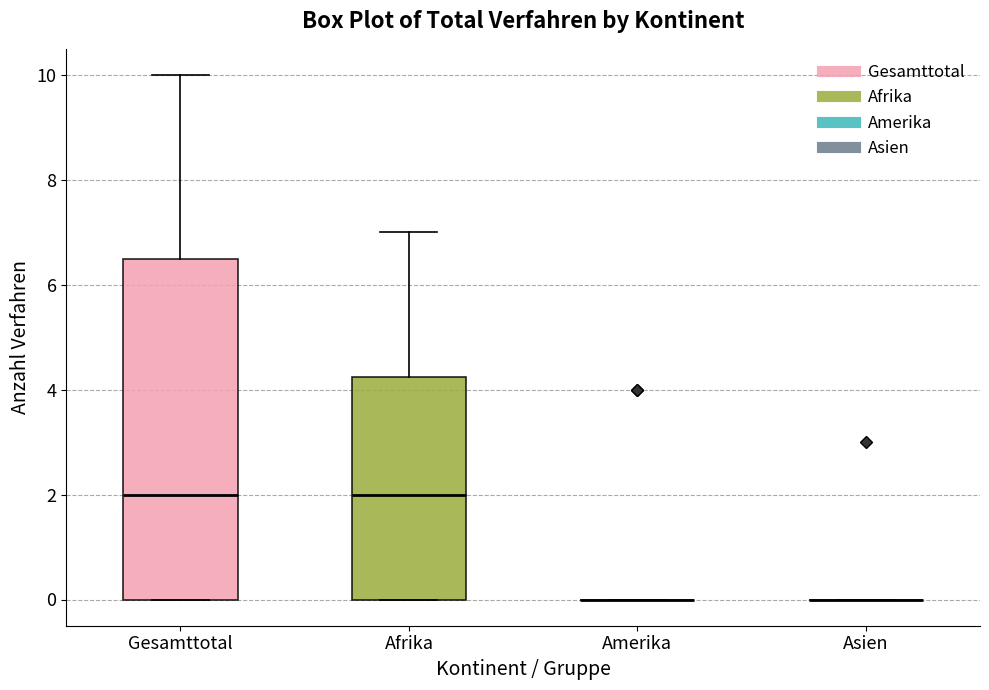

Reading left to right, transcribe this box plot: for each box, give where its median line is, the range the box spans, and where its two whiskers end, as read against the y-axis. The values are not printed on the chart, so give them approximately, as read against the axis.

Gesamttotal: median 2.0, box 0.0 to 6.6, whiskers 0.0 to 10.0
Afrika: median 2.0, box 0.0 to 4.2, whiskers 0.0 to 7.0
Amerika: box collapsed to a line at 0.0, whiskers 0.0 to 0.0
Asien: box collapsed to a line at 0.0, whiskers 0.0 to 0.0